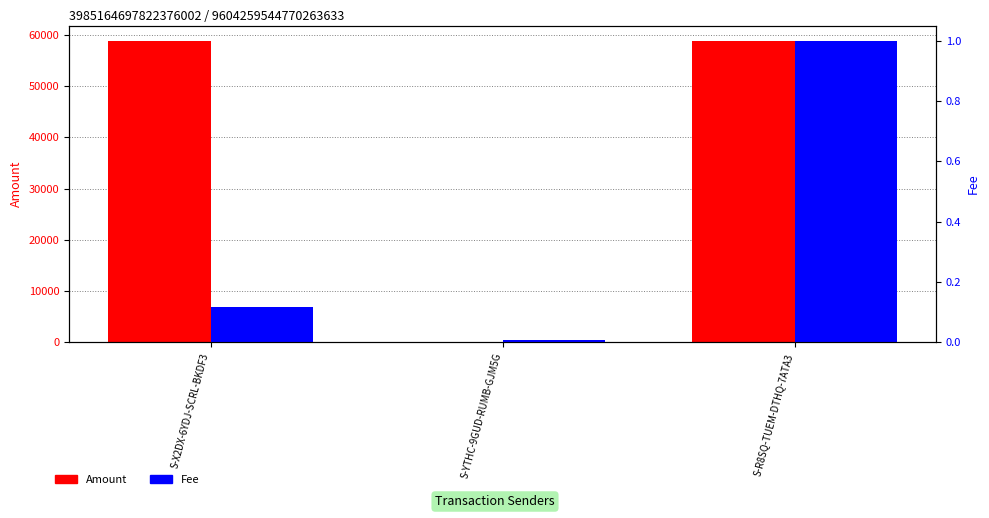

List the labels in order of Amount value, largest first.

S-R8SQ-TUEM-DTHQ-7ATA3, S-X2DX-6YDJ-SCRL-BKDF3, S-YTHC-9GUD-RUMB-GJM5G